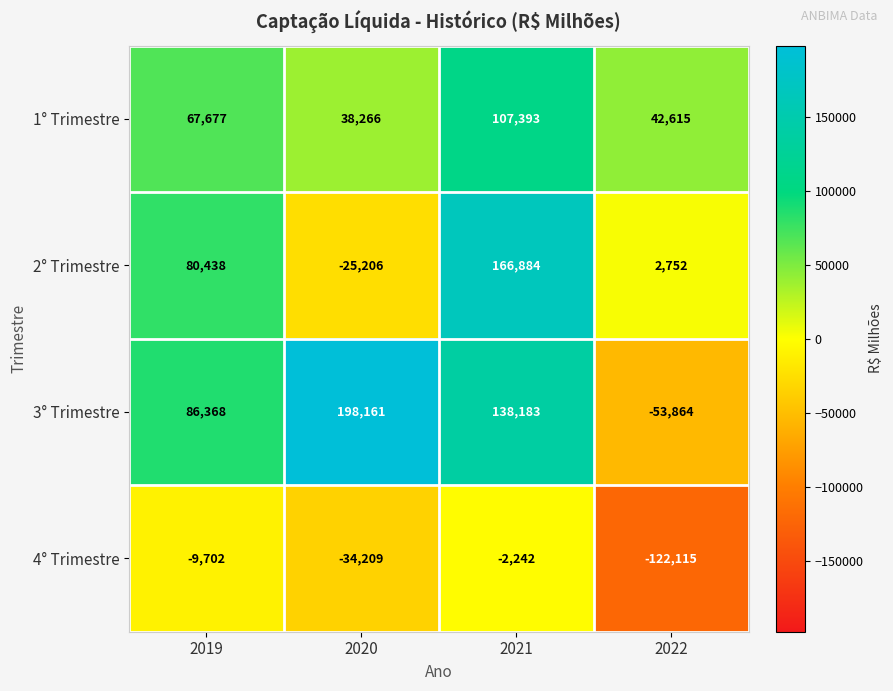

Reading left to right, transcribe all the data shown in this chart.

1° Trimestre: 2019=67677	2020=38266	2021=107393	2022=42615
2° Trimestre: 2019=80438	2020=-25206	2021=166884	2022=2752
3° Trimestre: 2019=86368	2020=198161	2021=138183	2022=-53864
4° Trimestre: 2019=-9702	2020=-34209	2021=-2242	2022=-122115